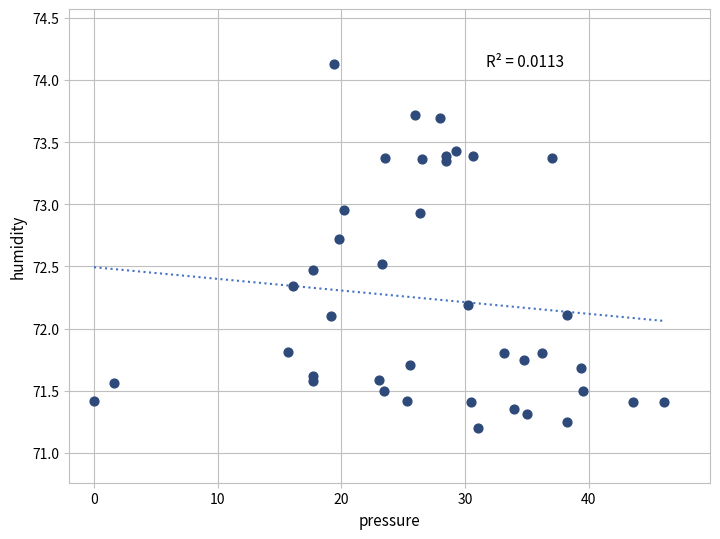

What is the range of X values (max minus min)?

46.1